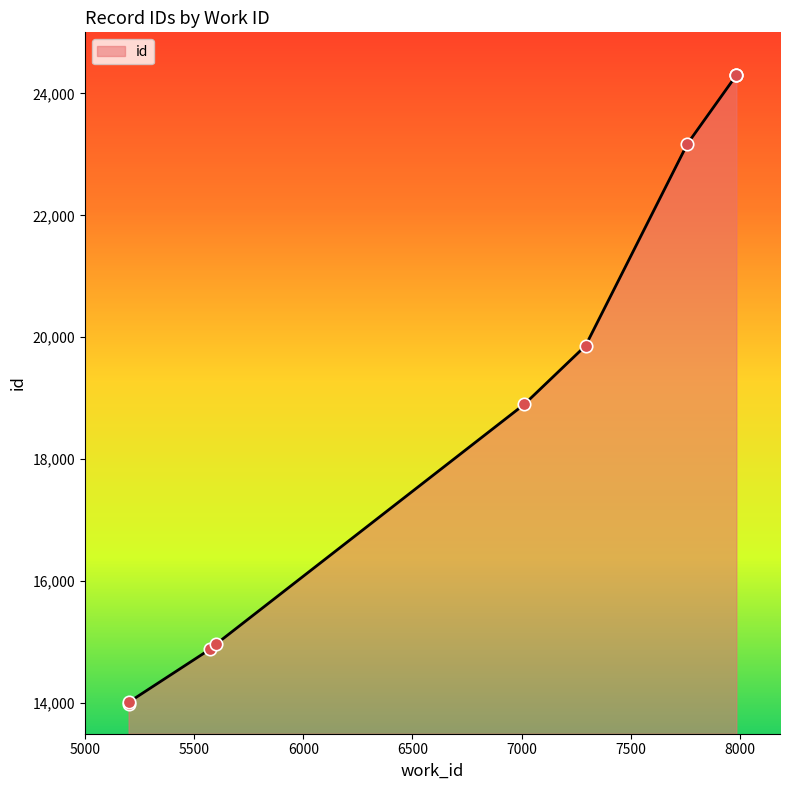

What is the ratio of the value at 7013 to the value at 5598?

1.3